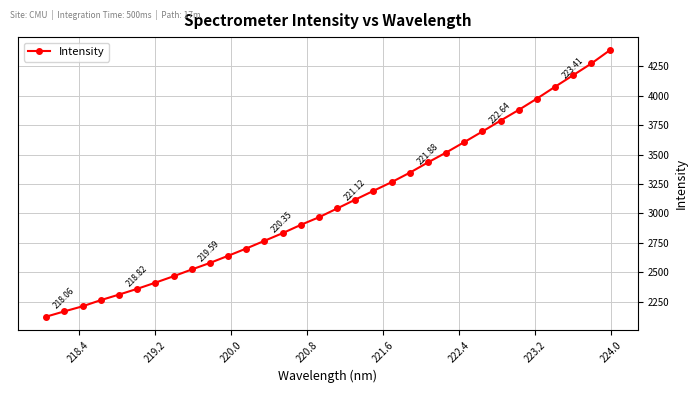

What is the greatest value displayed?

4386.5